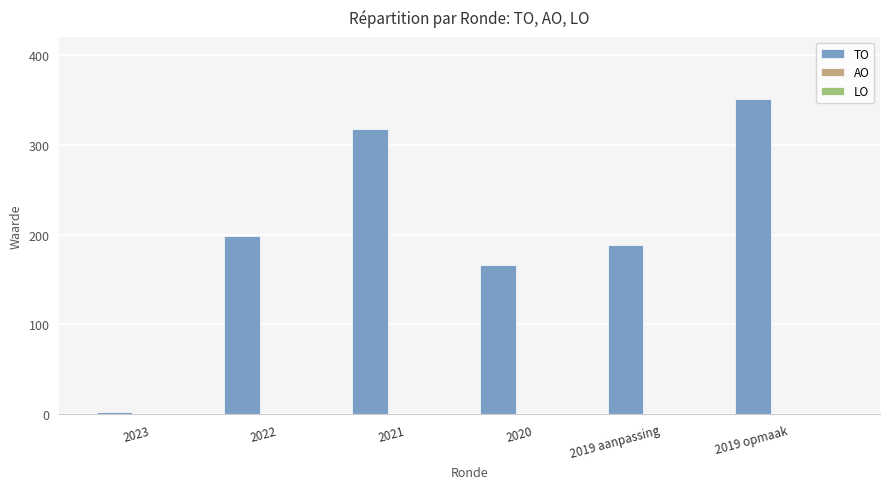

What is the maximum value shown in the chart?

351